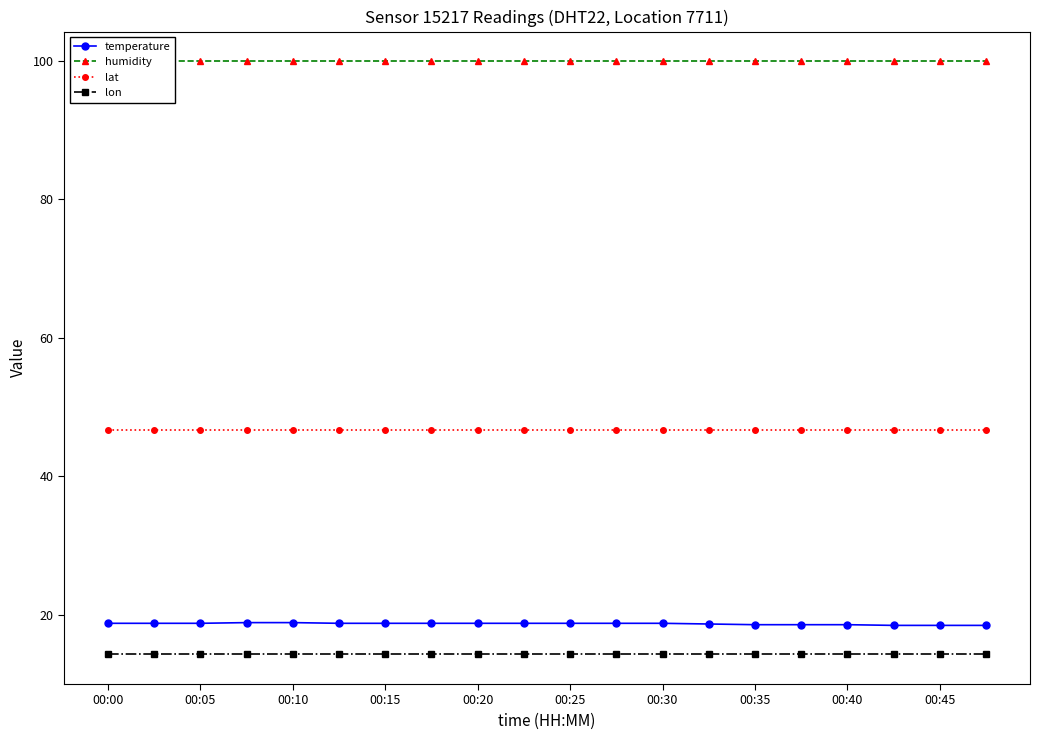

What is the lowest value of the lon series?

14.3